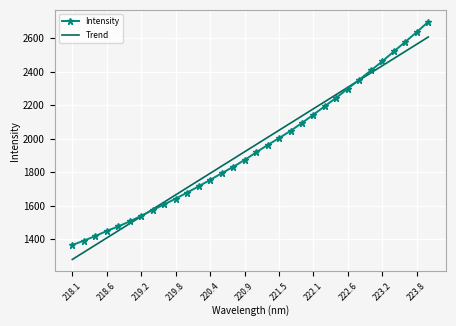

What is the smallest value displayed?

1278.9